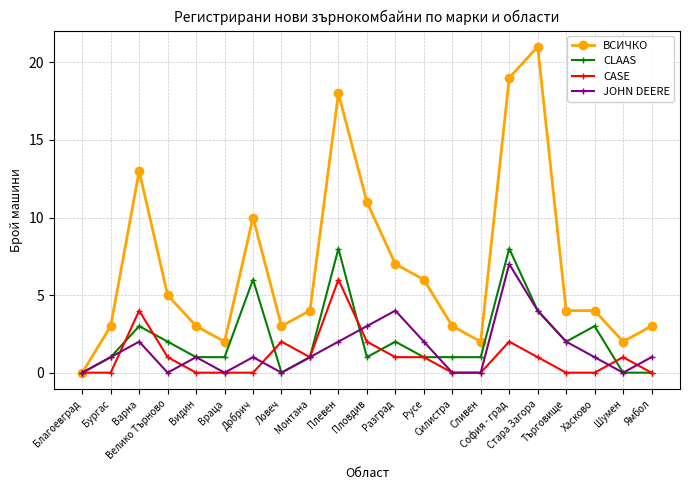

What is the total value across all series at Варна?

22